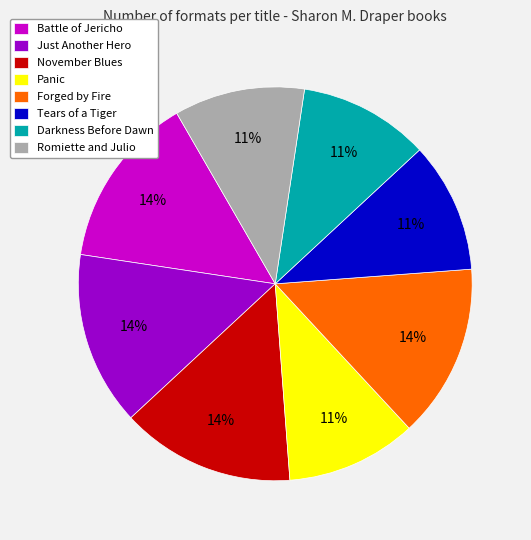

True or false: Darkness Before Dawn accounts for 11% of the total.

True